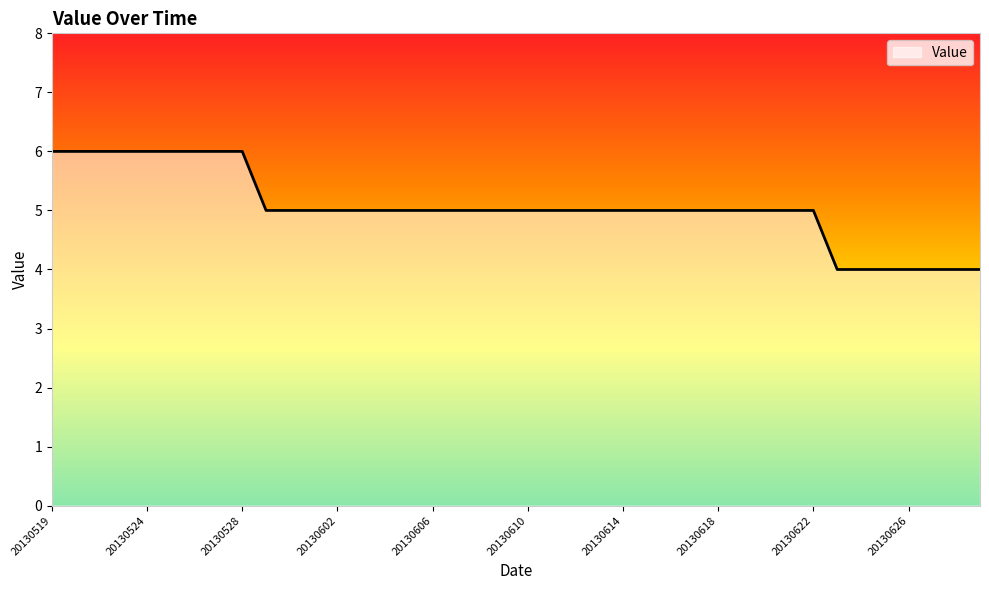

What is the minimum value shown in the chart?

4